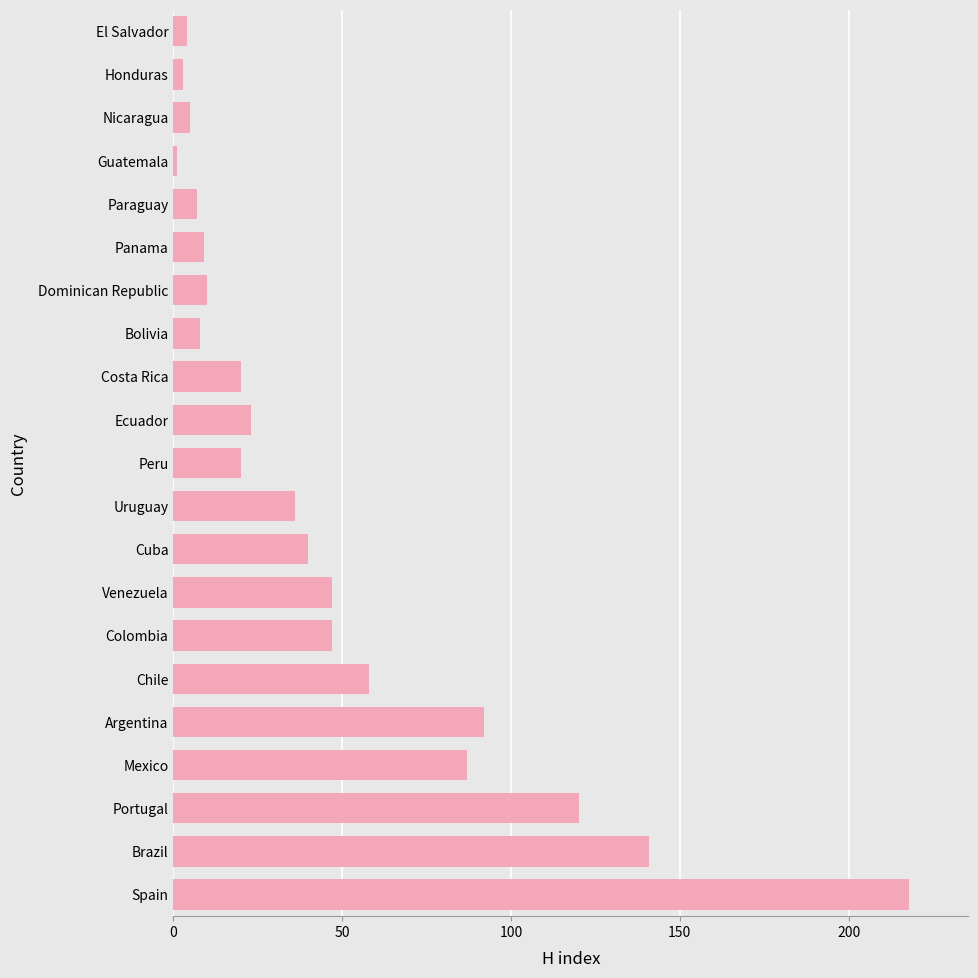

What is the change in value from Mexico to Cuba?

-47